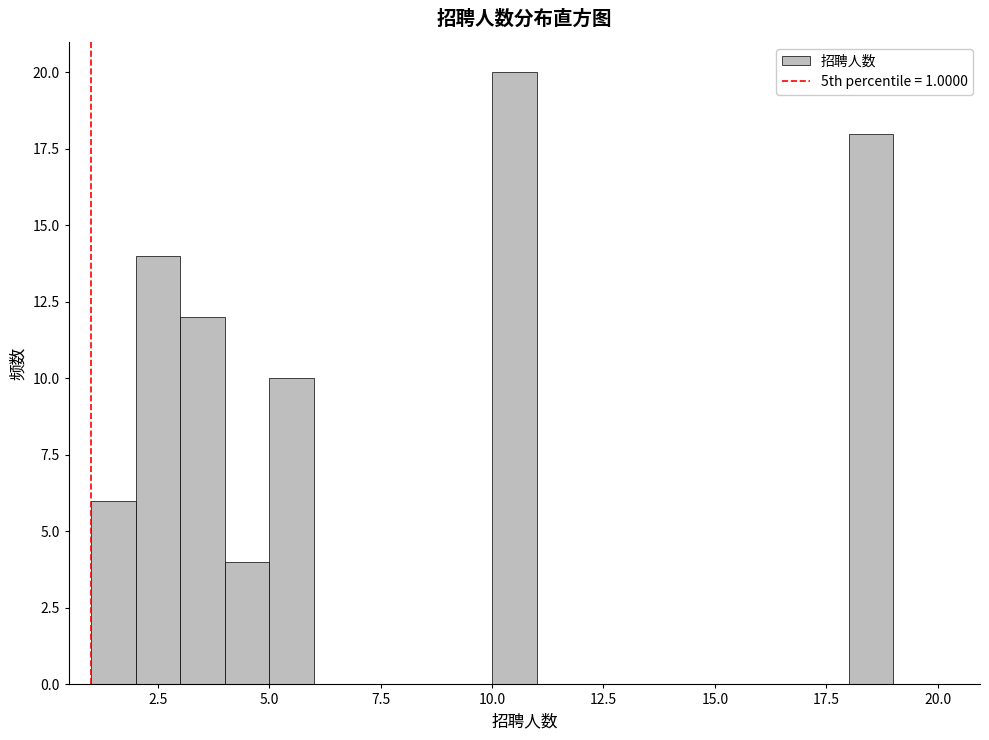

Around what value on the x-axis is the tallest bar? Give the approximate position of its centre, as read against the axis.

10.5